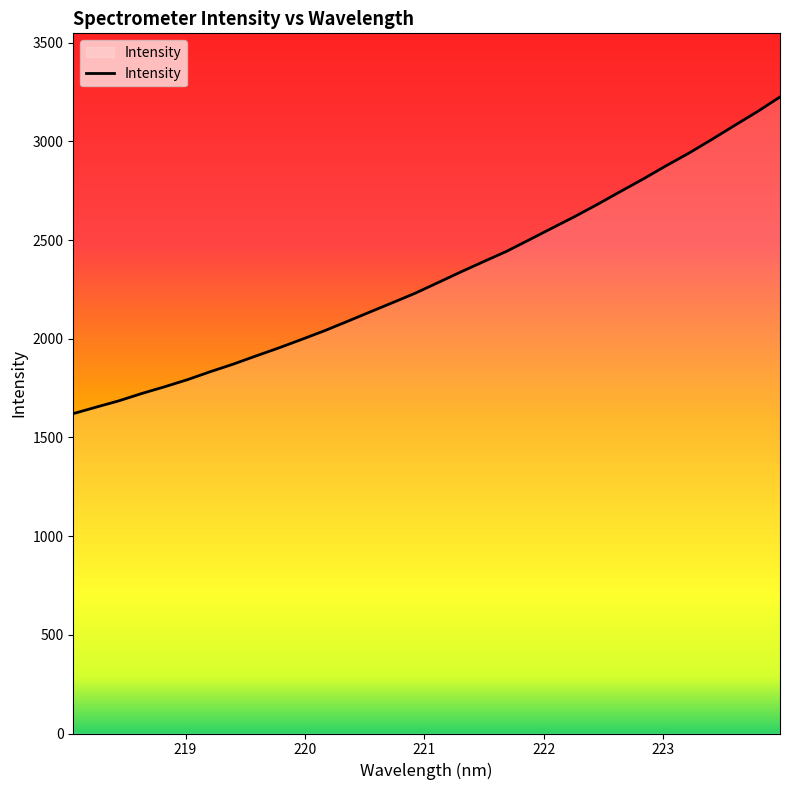

What is the difference between the maximum and second lowest values?

1571.7